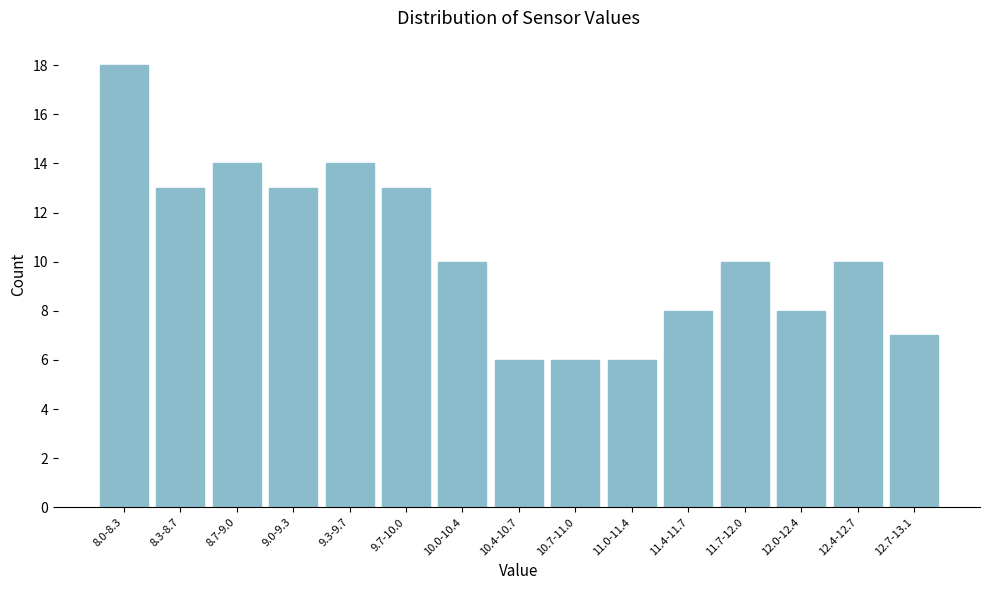

Reading left to right, what are all the values shown in this chart?

18	13	14	13	14	13	10	6	6	6	8	10	8	10	7